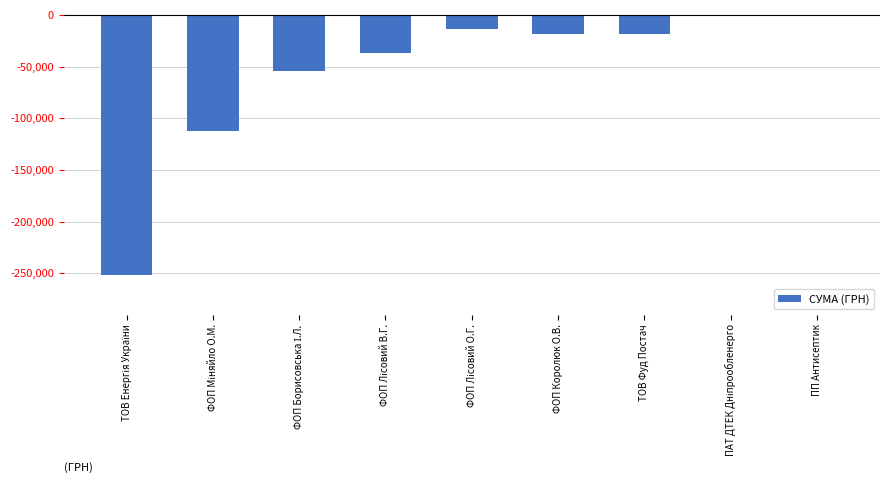

What value does the data have at ТОВ Фуд Постач?

-18060.2